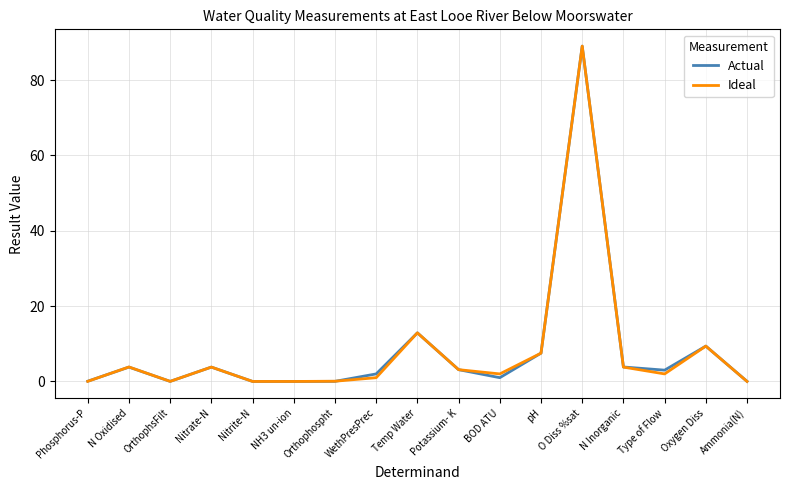

At WethPresPrec, list the series in order from largest to smallest.

Actual, Ideal